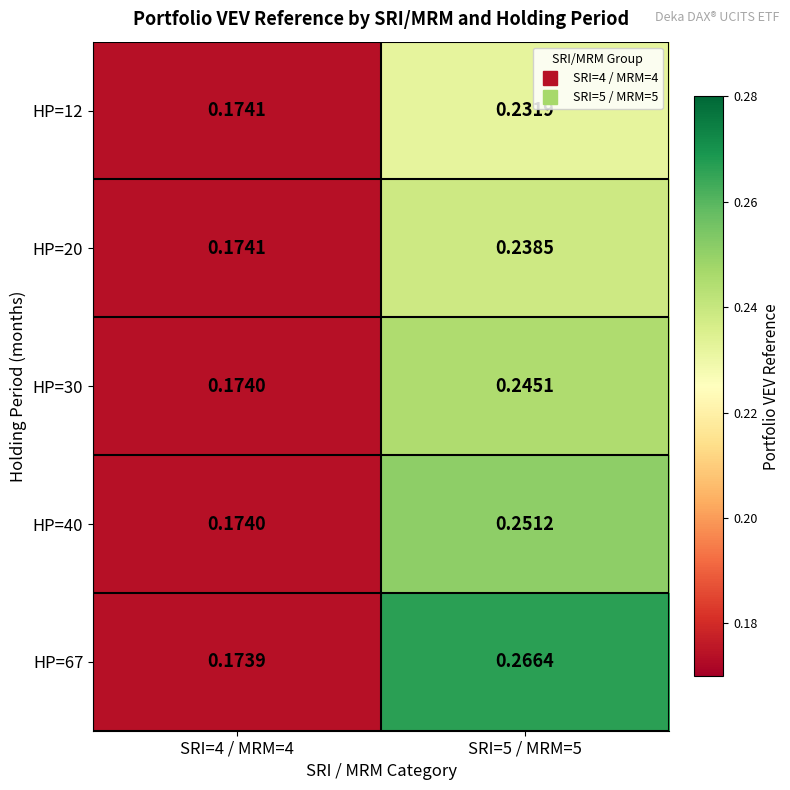

Is the value of HP=20 at SRI=5 / MRM=5 greater than the value of HP=67 at SRI=4 / MRM=4?

Yes